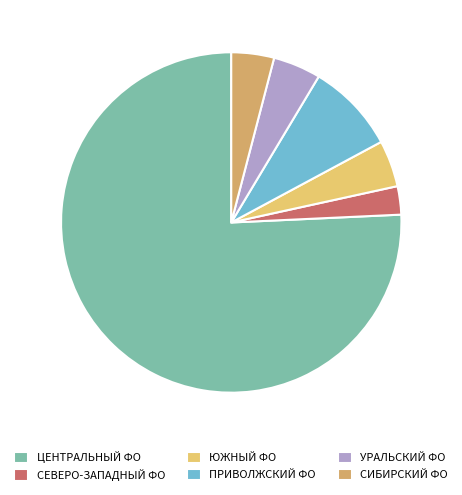

Rank the categories by value from lowest to highest.

СЕВЕРО-ЗАПАДНЫЙ ФЕДЕРАЛЬНЫЙ ОКРУГ, СИБИРСКИЙ ФЕДЕРАЛЬНЫЙ ОКРУГ, ЮЖНЫЙ ФЕДЕРАЛЬНЫЙ ОКРУГ, УРАЛЬСКИЙ ФЕДЕРАЛЬНЫЙ ОКРУГ, ПРИВОЛЖСКИЙ ФЕДЕРАЛЬНЫЙ ОКРУГ, ЦЕНТРАЛЬНЫЙ ФЕДЕРАЛЬНЫЙ ОКРУГ